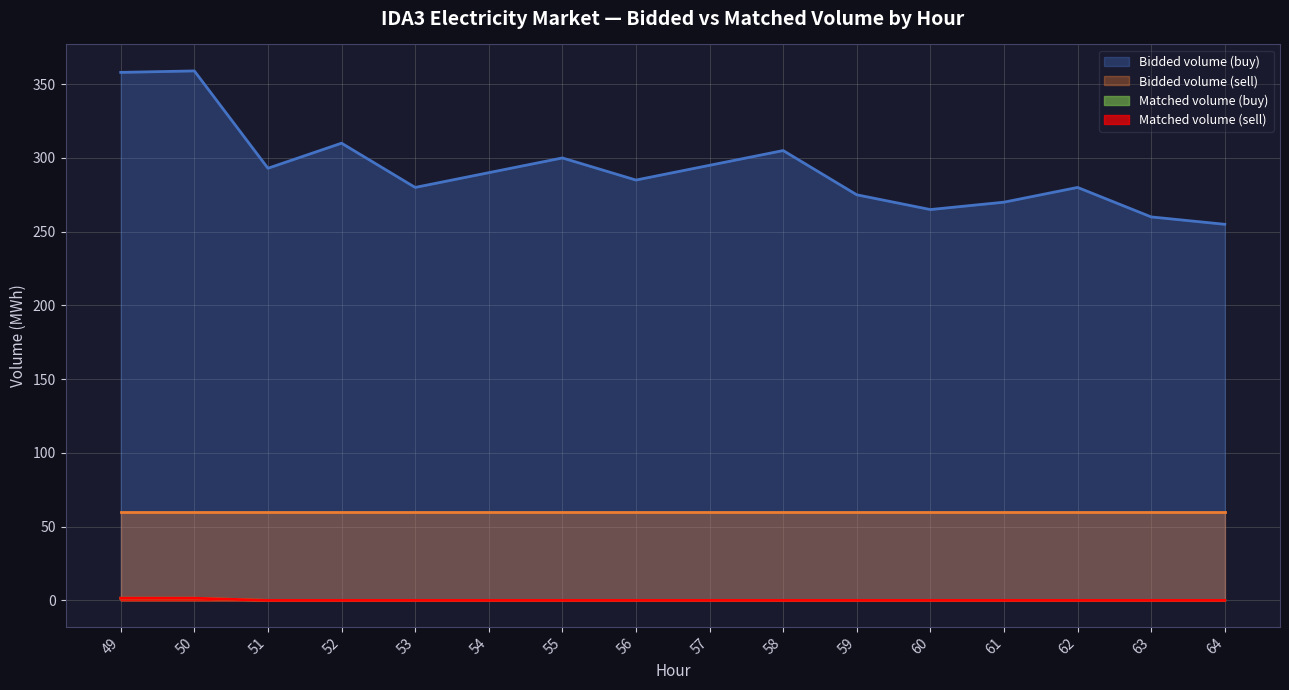

How many series are shown in this chart?

4